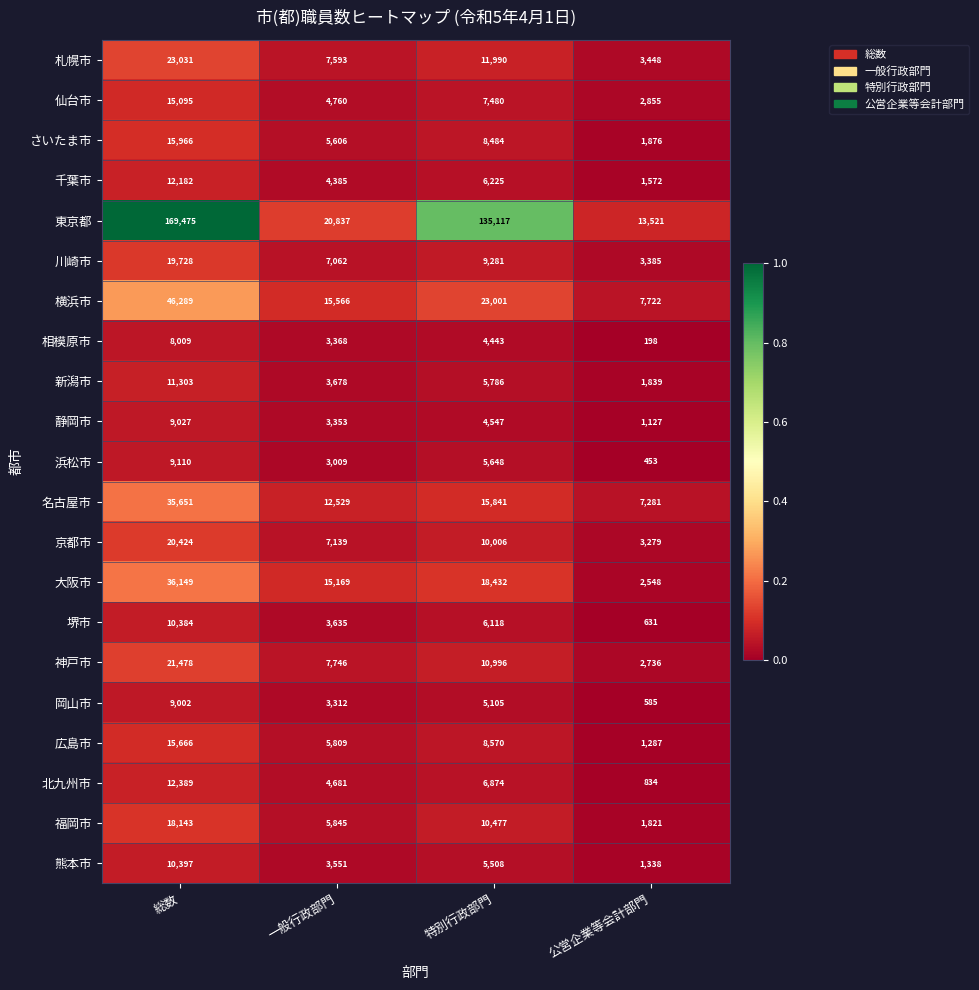

What is the total value across all series at 特別行政部門?

319929